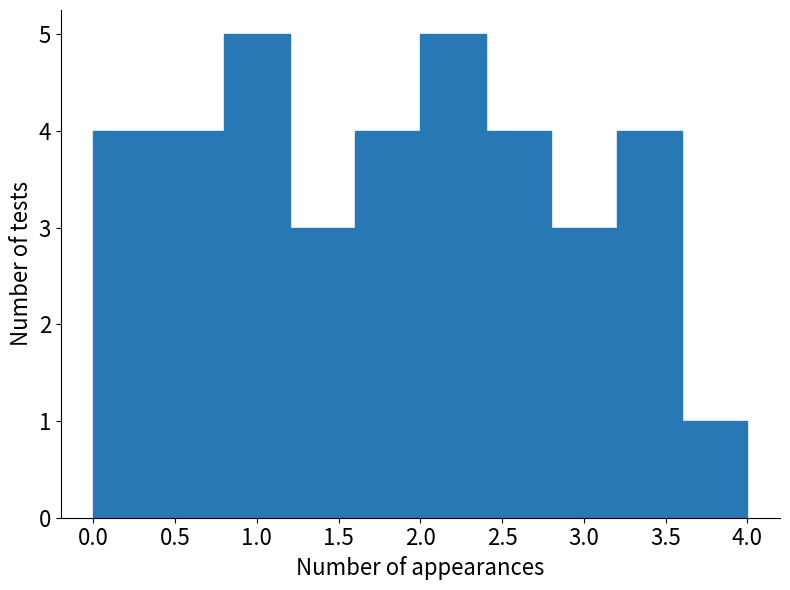

What is the height of the bar covering 2.4 to 2.8 on the x-axis? The values are not printed on the chart, so give them approximately, as read against the axis.

4